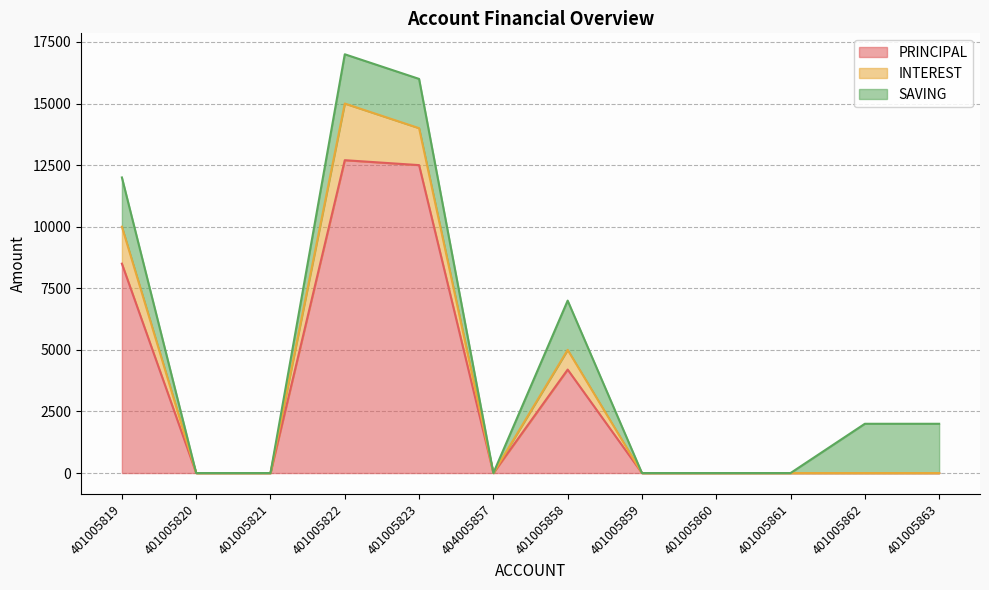

What are all the series names shown in the legend?

PRINCIPAL, INTEREST, SAVING